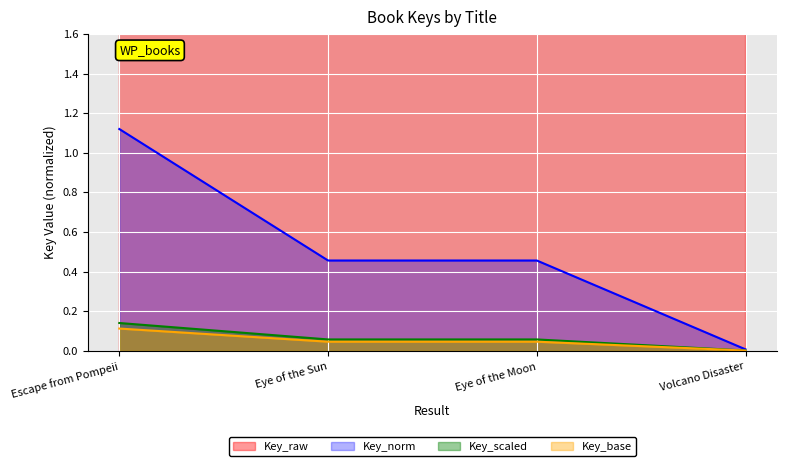

How many data points does each series have?

4